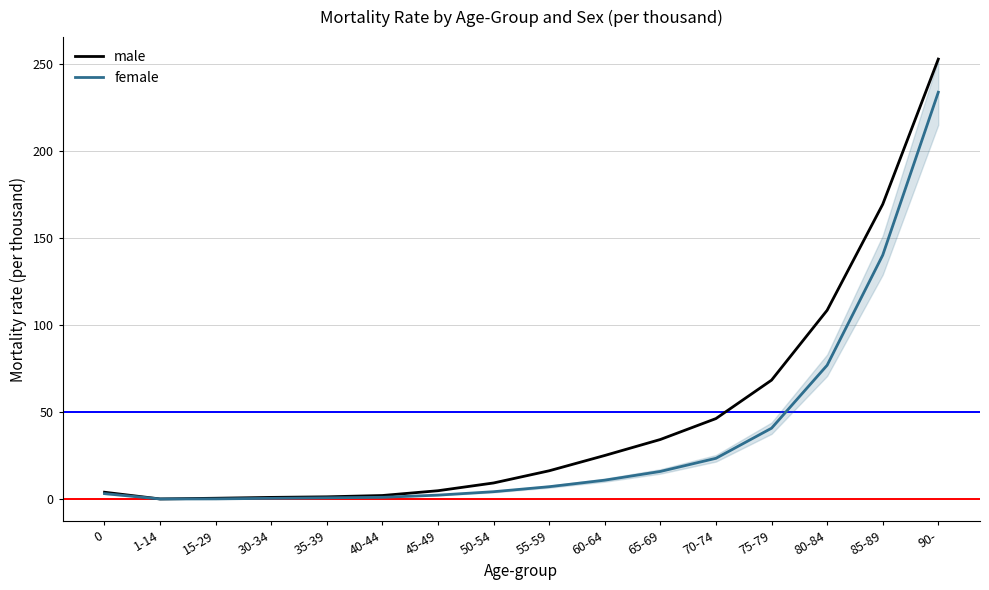

Rank the series by their maximum value, from highest to lowest.

male, female